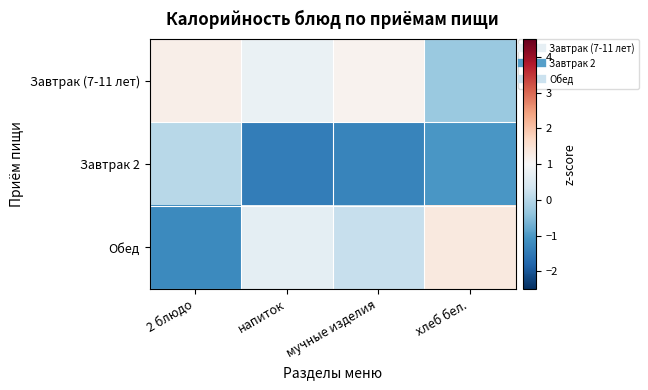

At how many categories does at least one series exceed 0?

4